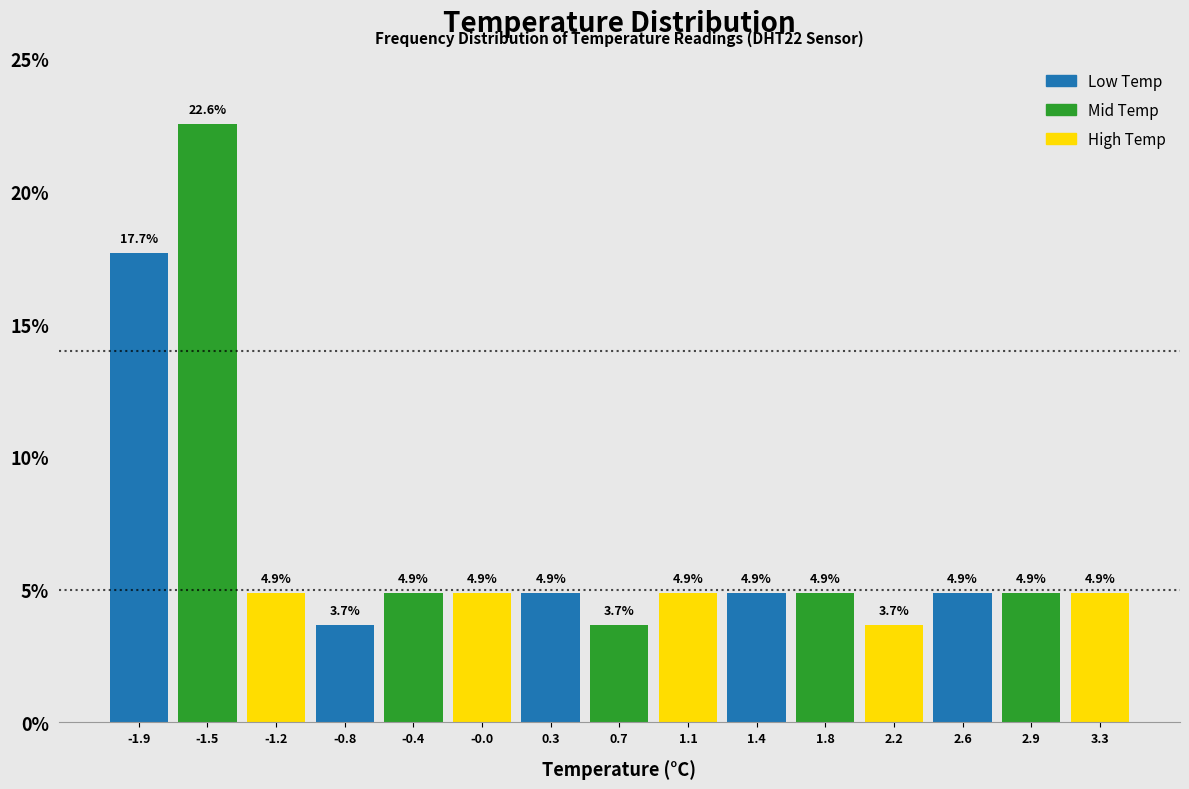

Reading left to right, transcribe this chart: for each bar, give the range it covers on the x-axis and its height. The bar edges are not printed on the chart, so give them approximately, as read against the axis.

-2.10 to -1.75: 17.7
-1.75 to -1.35: 22.6
-1.35 to -1.00: 4.9
-1.00 to -0.60: 3.7
-0.60 to -0.25: 4.9
-0.25 to 0.15: 4.9
0.15 to 0.50: 4.9
0.50 to 0.90: 3.7
0.90 to 1.25: 4.9
1.25 to 1.65: 4.9
1.65 to 2.00: 4.9
2.00 to 2.40: 3.7
2.40 to 2.75: 4.9
2.75 to 3.15: 4.9
3.15 to 3.50: 4.9